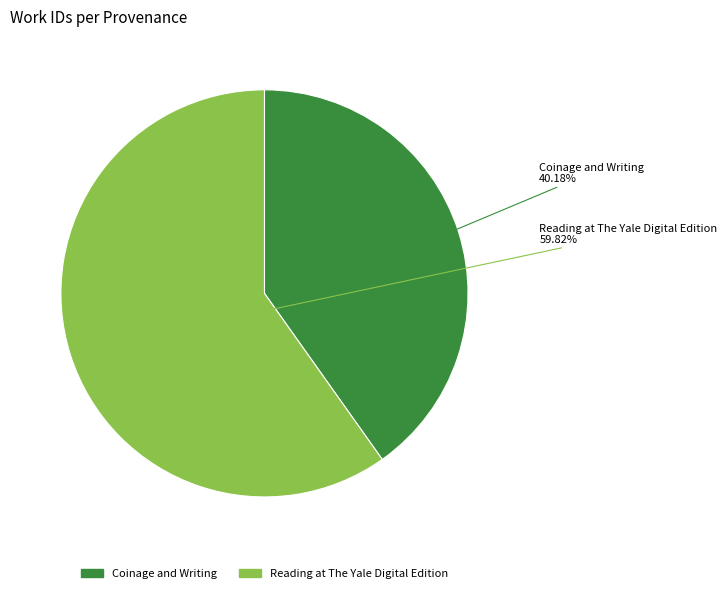

What is the smallest slice in the pie chart?

Coinage and Writing